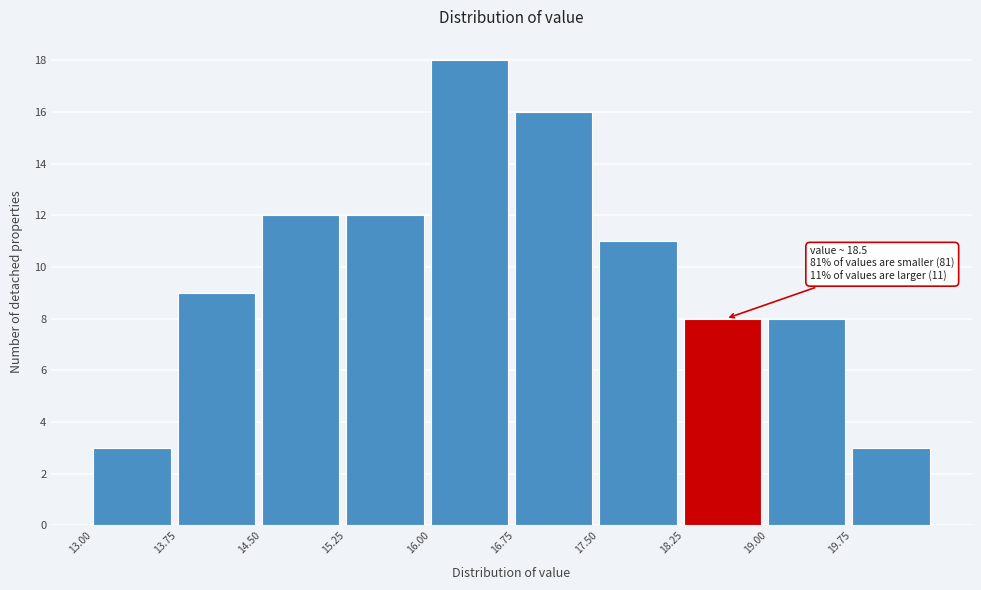

Over which range of the x-axis is the bar tallest?

16.00 to 16.75